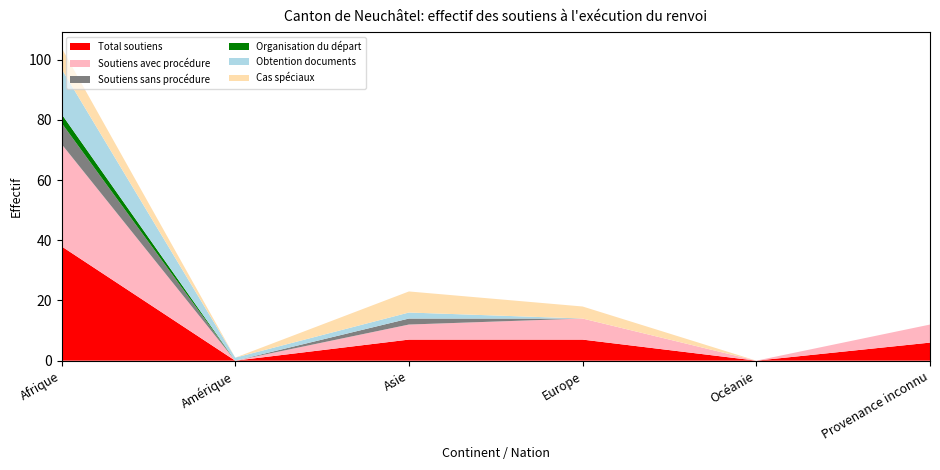

Reading left to right, transcribe all the data shown in this chart.

Total soutiens: 38	0	7	7	0	6
Soutiens avec procédure: 34	0	5	7	0	6
Soutiens sans procédure: 7	0	2	0	0	0
Organisation du départ: 3	0	0	0	0	0
Obtention documents: 15	1	2	0	0	0
Cas spéciaux: 7	0	7	4	0	0